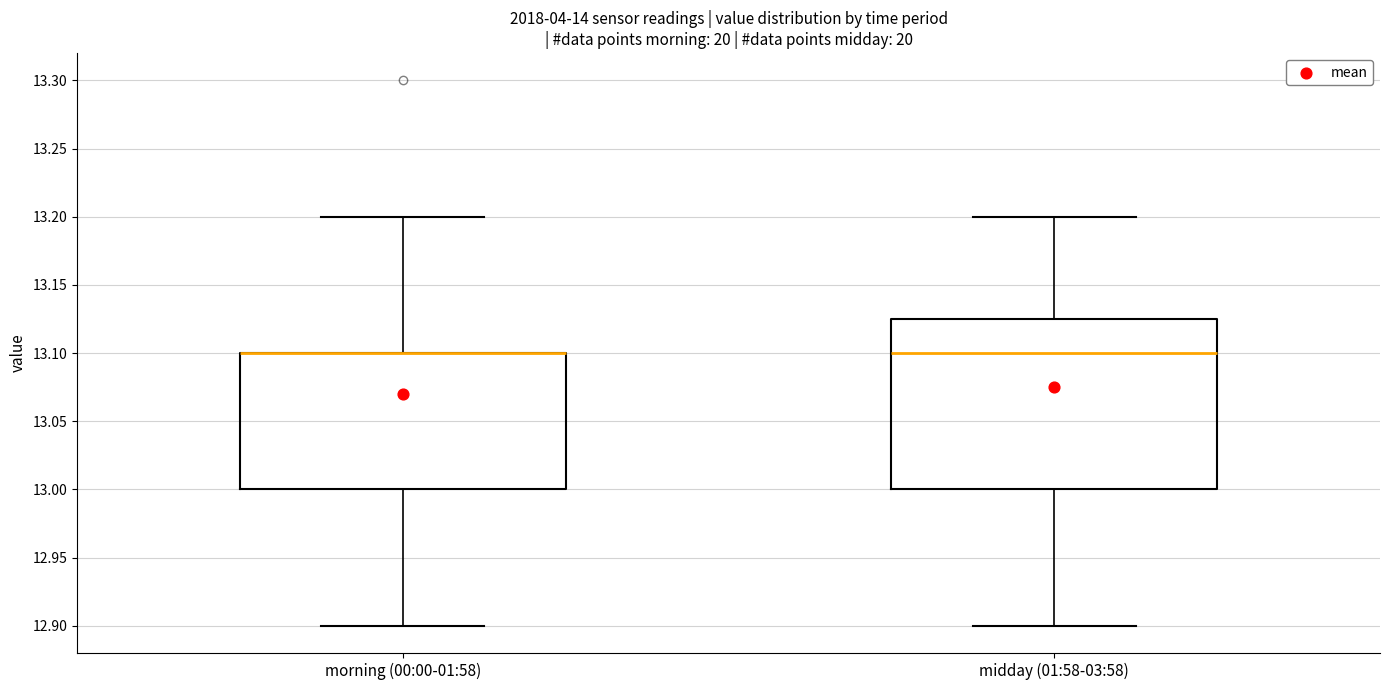

Reading left to right, transcribe this box plot: for each box, give where its median line is, the range the box spans, and where its two whiskers end, as read against the y-axis. The values are not printed on the chart, so give them approximately, as read against the axis.

morning (00:00-01:58): median 13.100 (drawn on the box's upper edge), box 13.000 to 13.100, whiskers 12.900 to 13.200
midday (01:58-03:58): median 13.100, box 13.000 to 13.125, whiskers 12.900 to 13.200